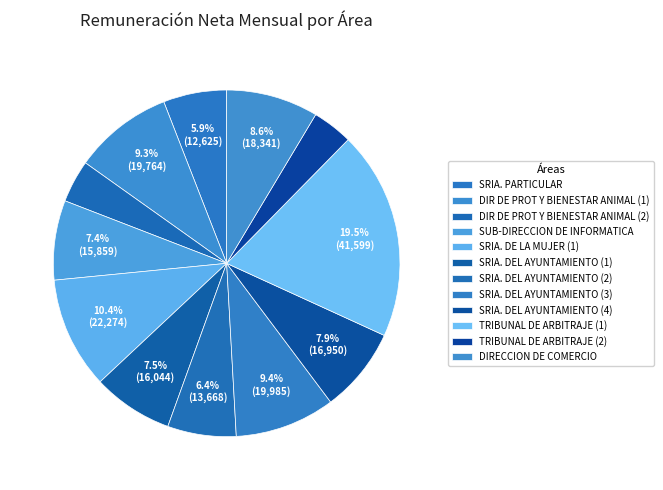

What is the change in value from SUB-DIRECCION DE INFORMATICA to SRIA. DE LA MUJER (1)?

+6415.0